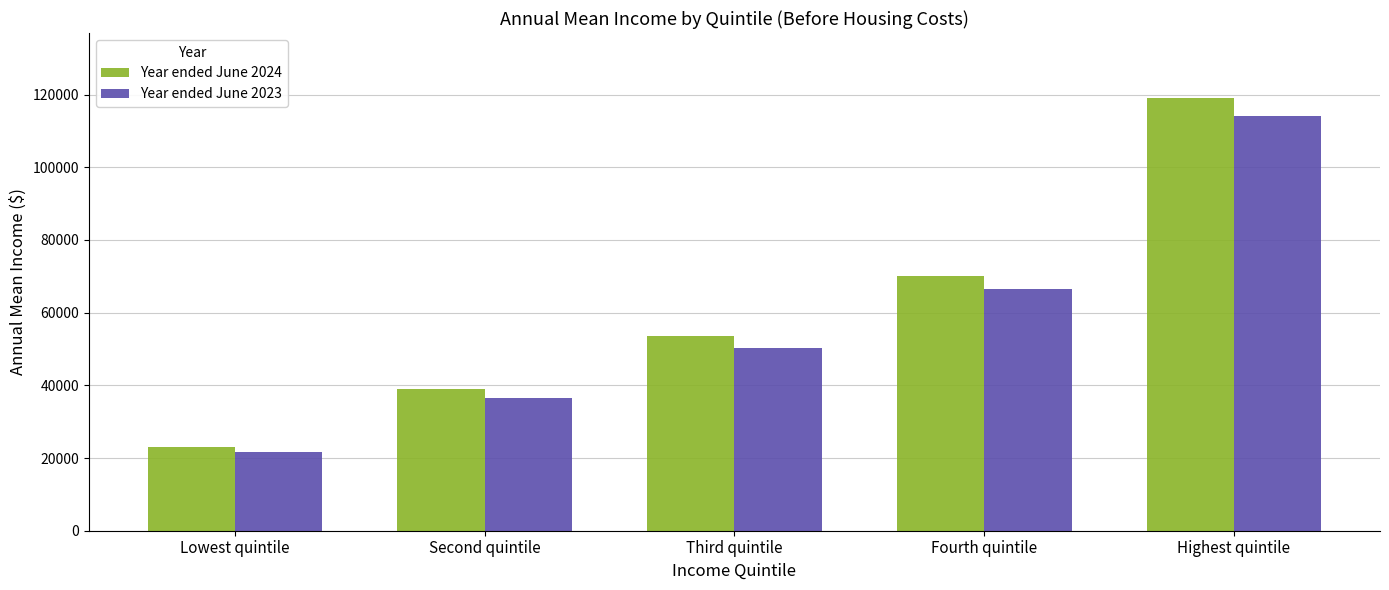

At how many categories does at least one series exceed 78345?

1